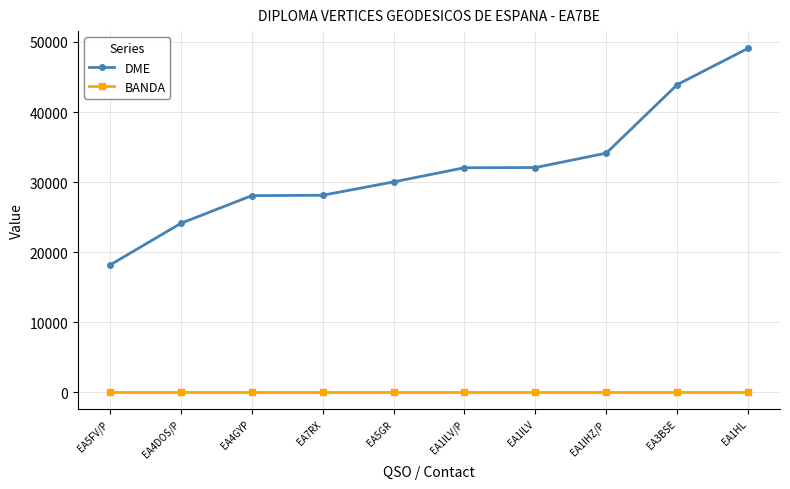

Which series has the largest range (max minus min)?

DME